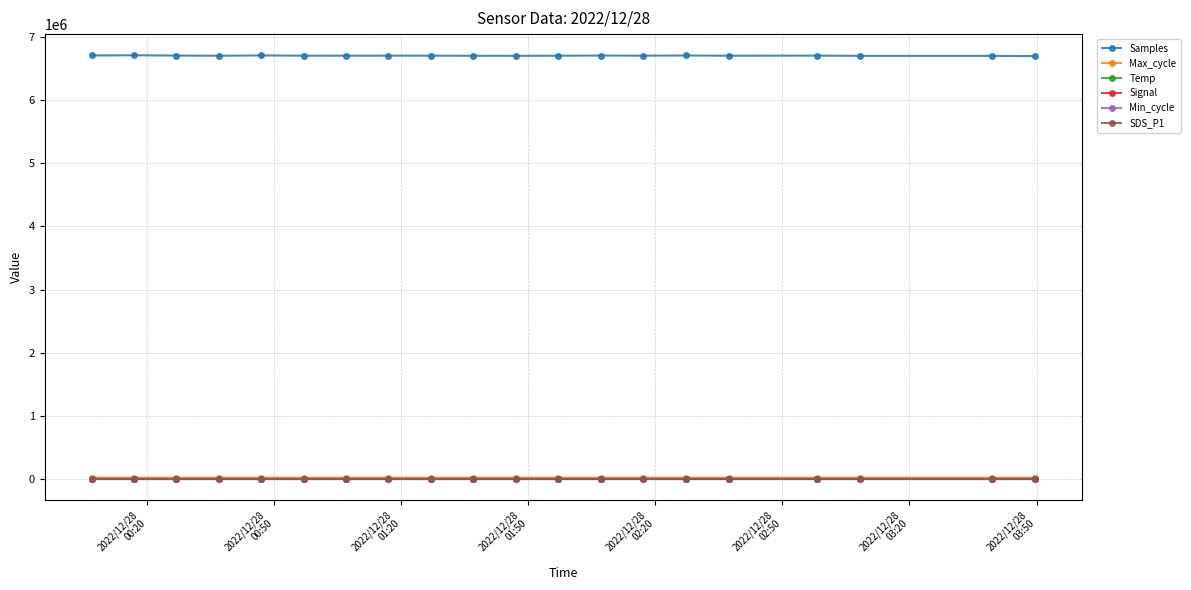

What is the minimum value for Signal?

-74.0